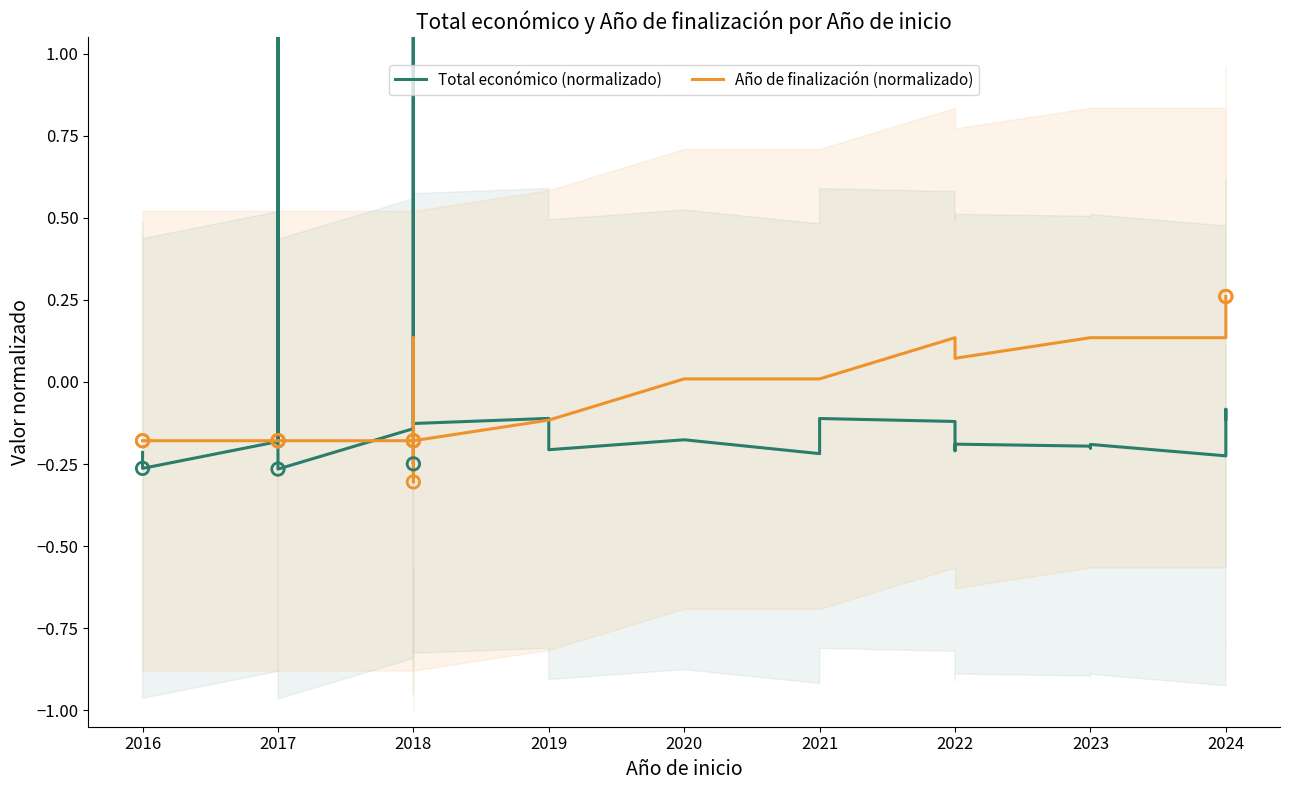

Which series has the largest total across all categories?

Año de finalización (normalizado)